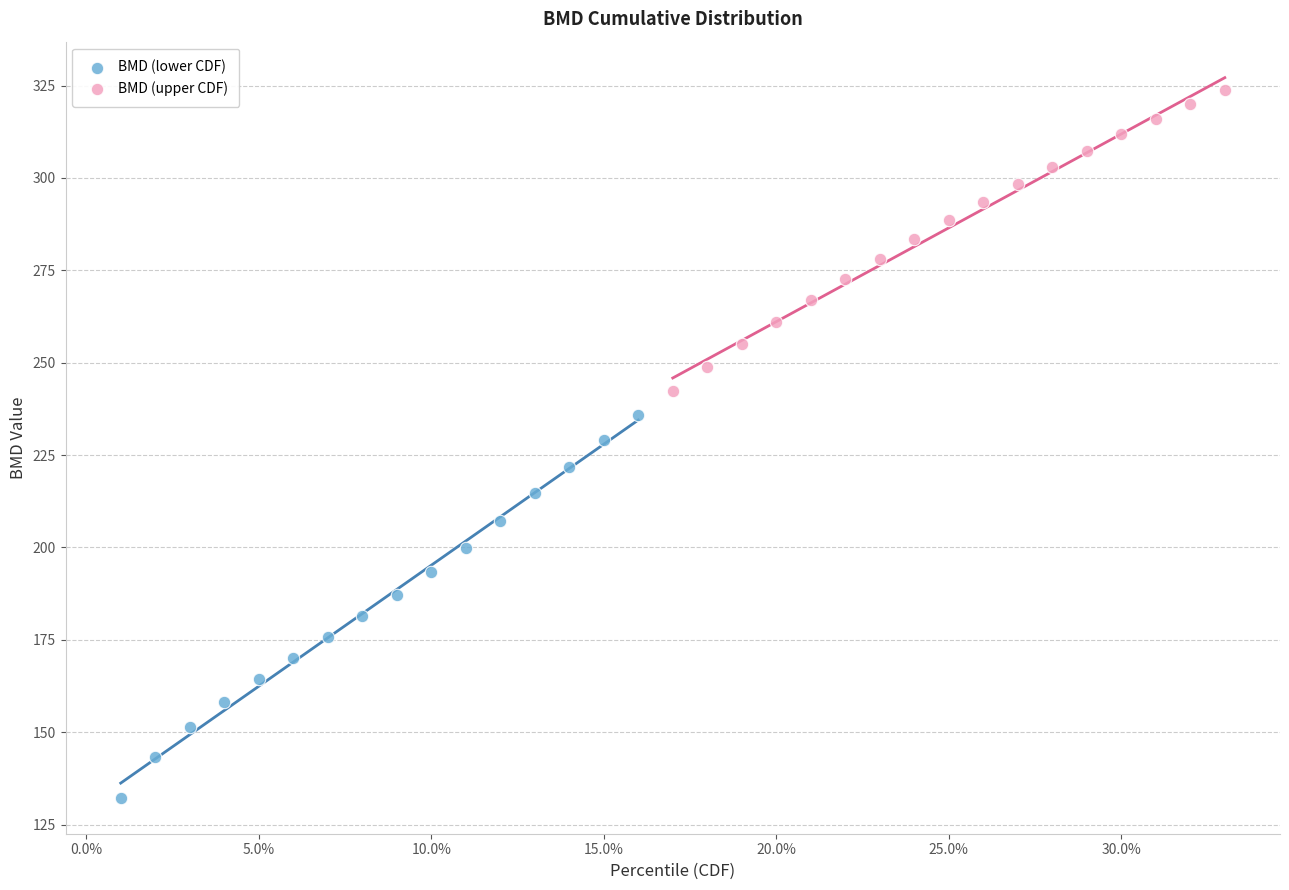

Which series contains the lowest Y value?

BMD (lower CDF)